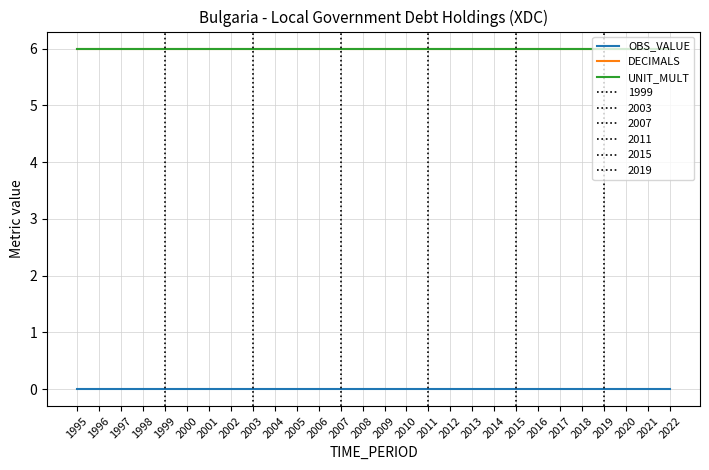

True or false: UNIT_MULT and DECIMALS cross at least once.

False